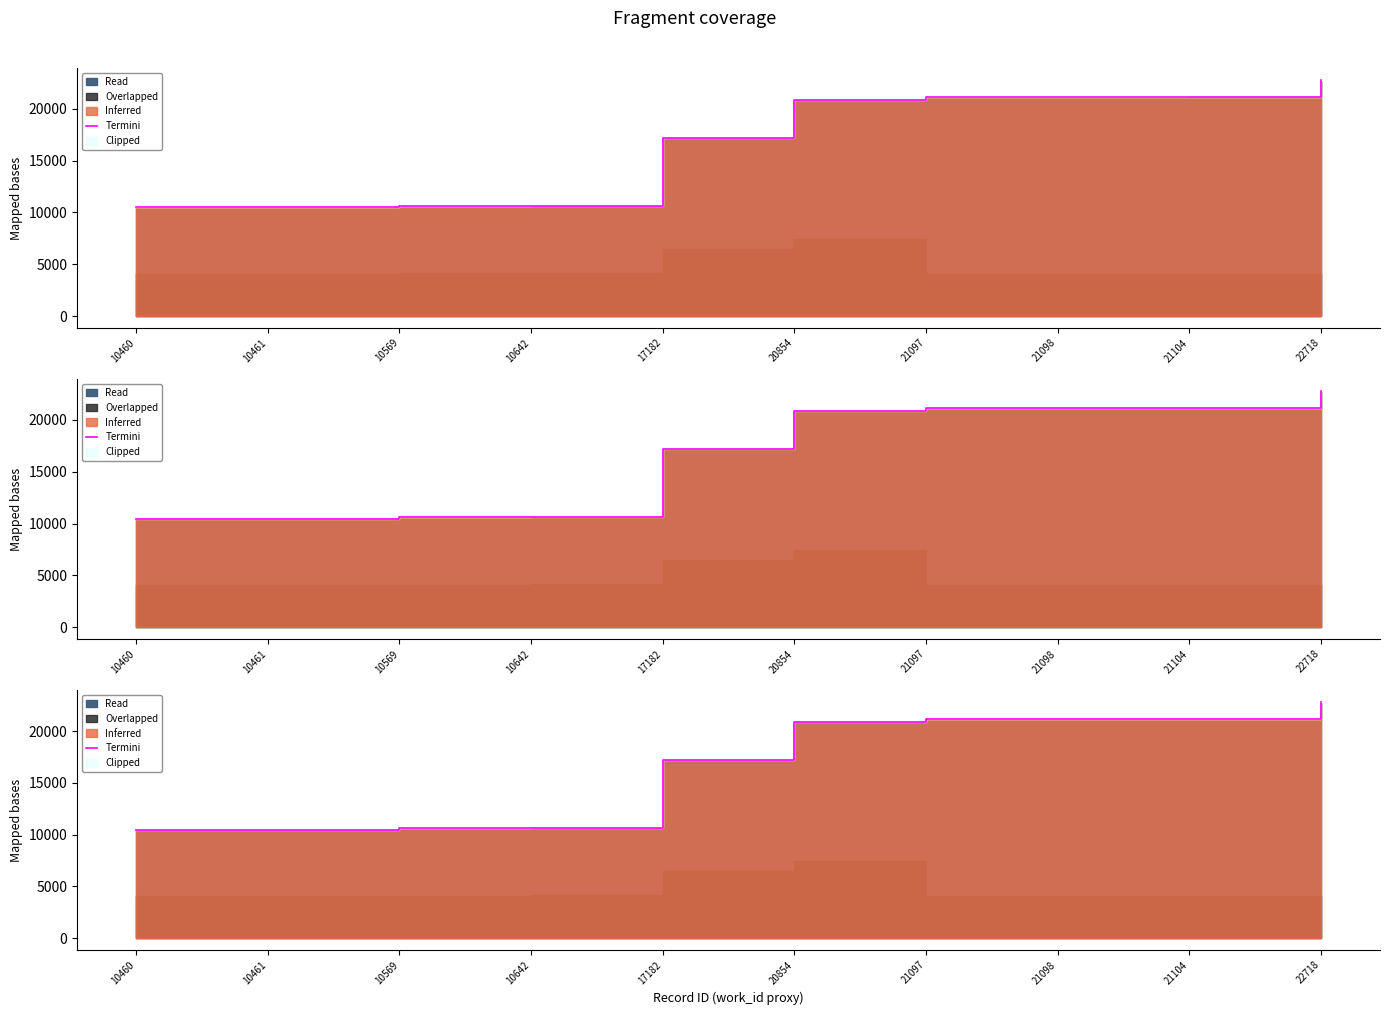

Which category has the highest value across all series?

22718